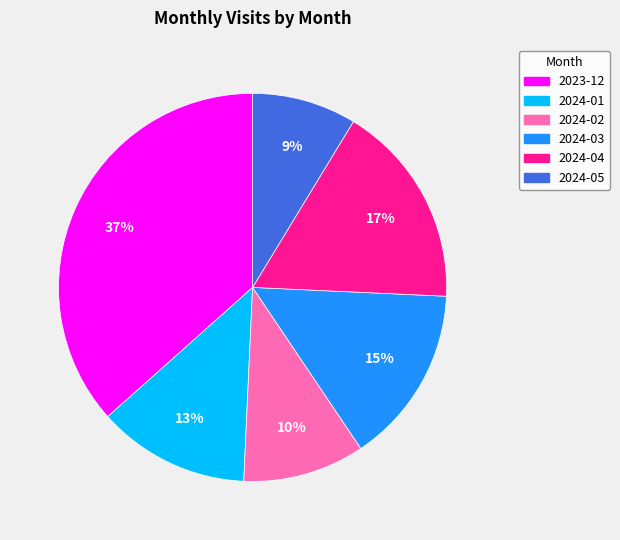

Is the sum of 2024-01 and 2024-03 greater than half?

No